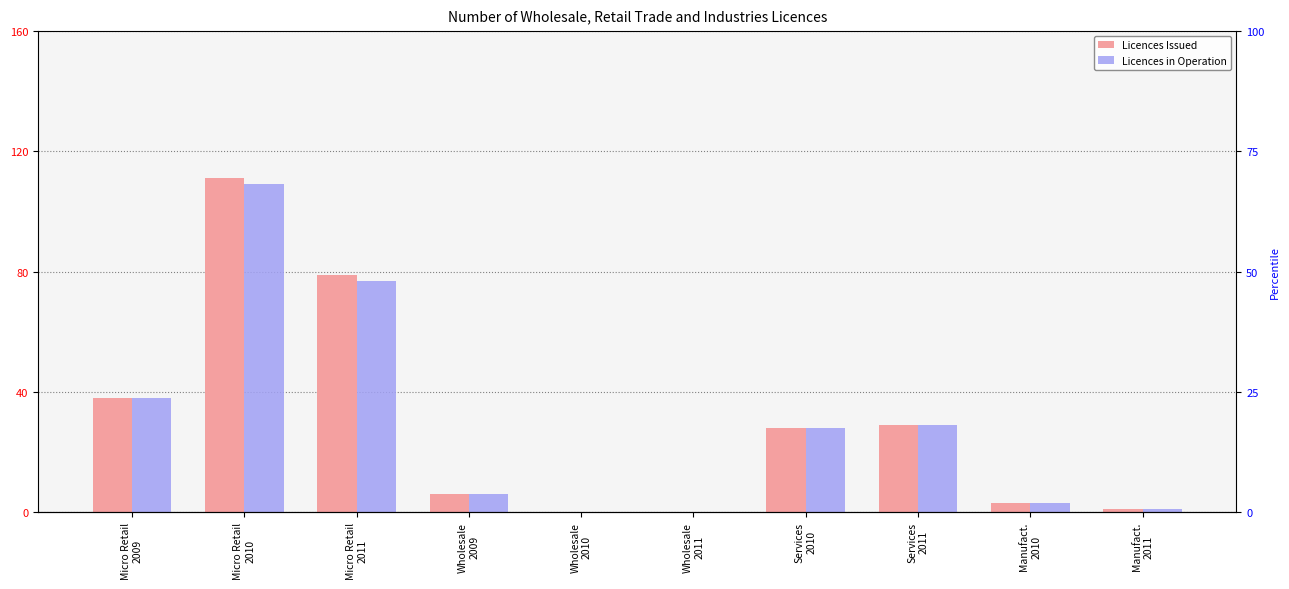

What is the sum of all Licences Issued values?

295